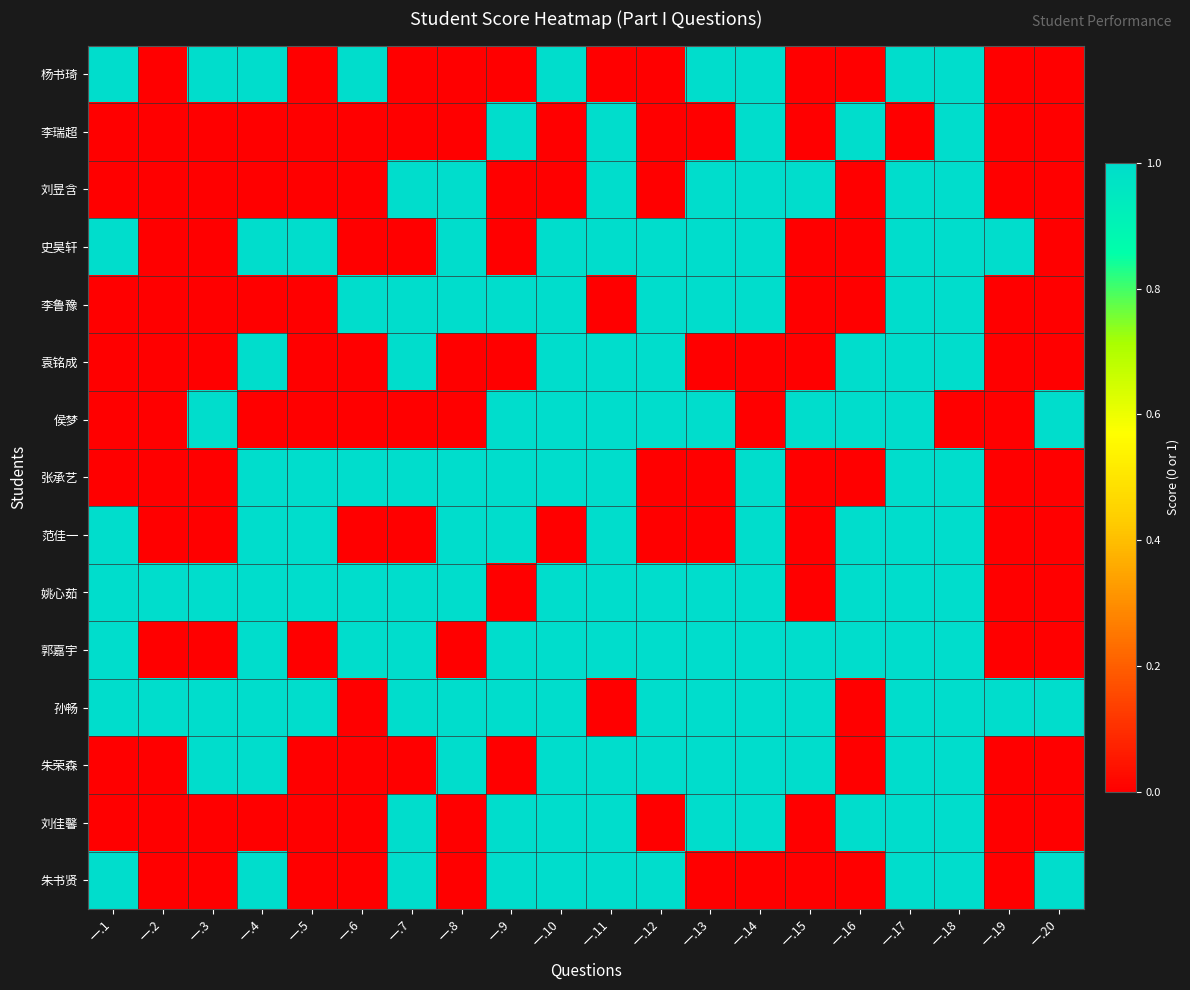

Which label corresponds to the smallest value in the chart?

一.2